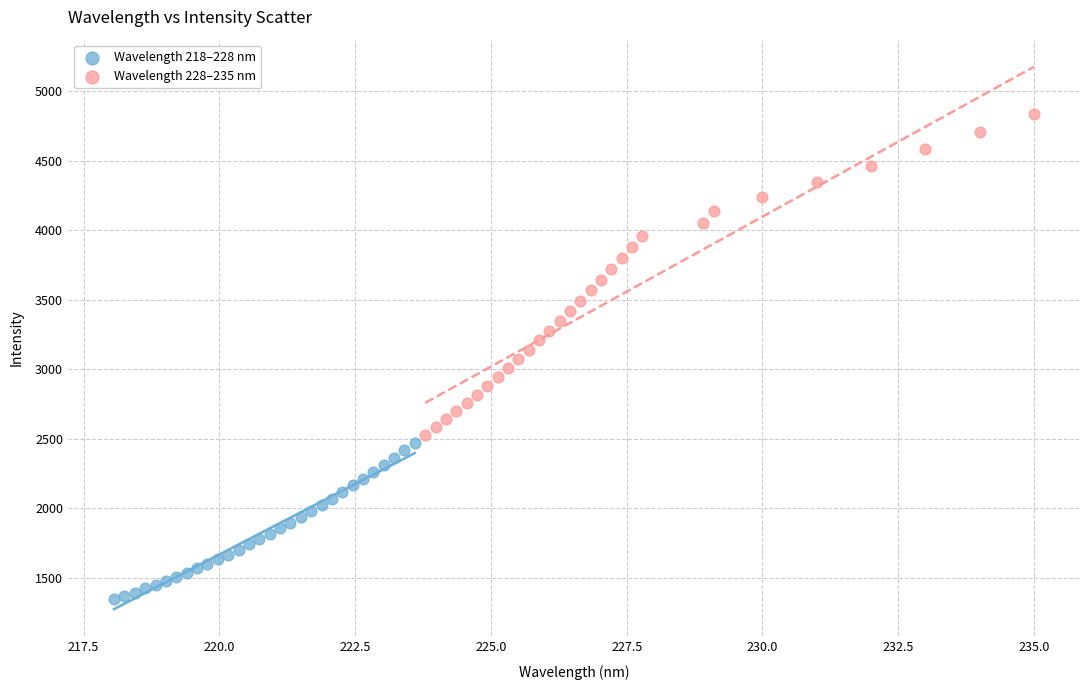

Which series has the largest Y range (max minus min)?

Wavelength 228–235 nm